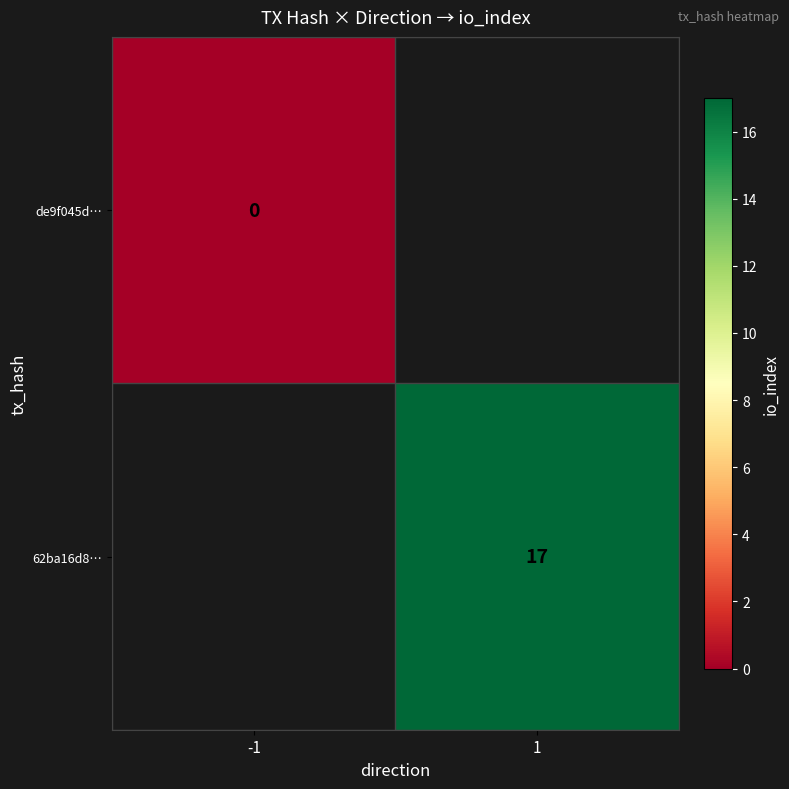

The value of 62ba16d8… at 1 is 9. True or false?

False